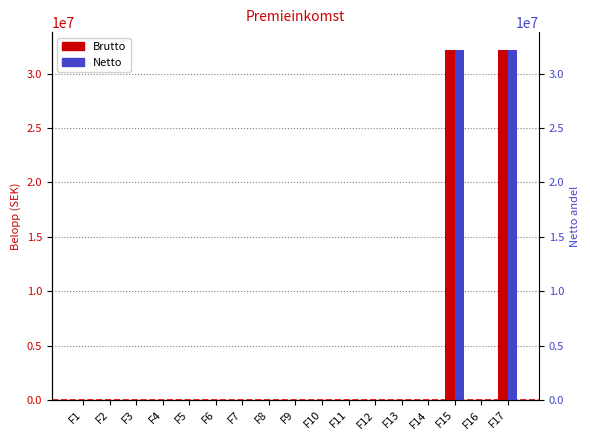

At which label does Netto reach its peak?

F15